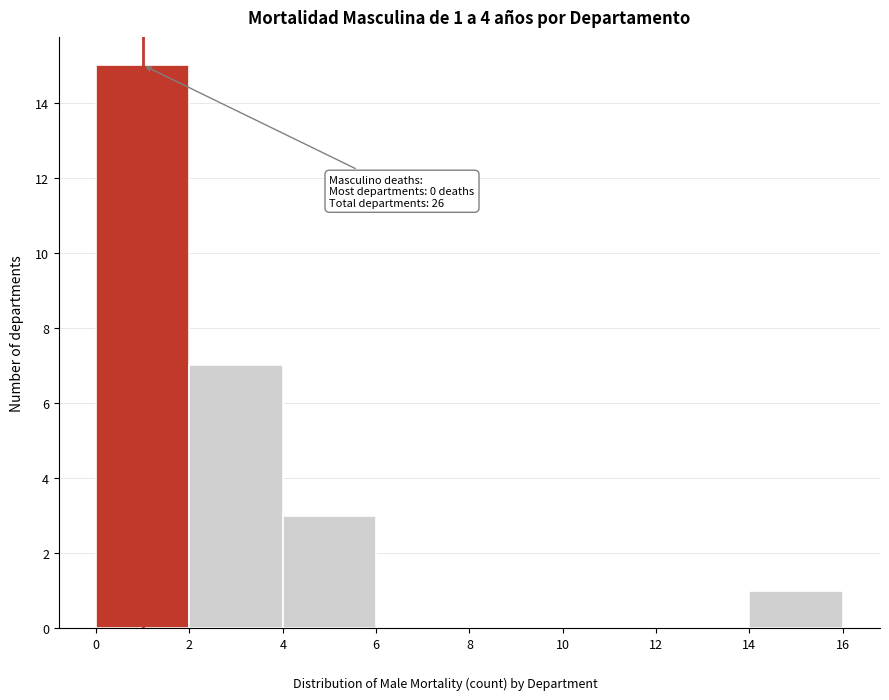

Which range on the x-axis has the tallest bar?

0 to 2